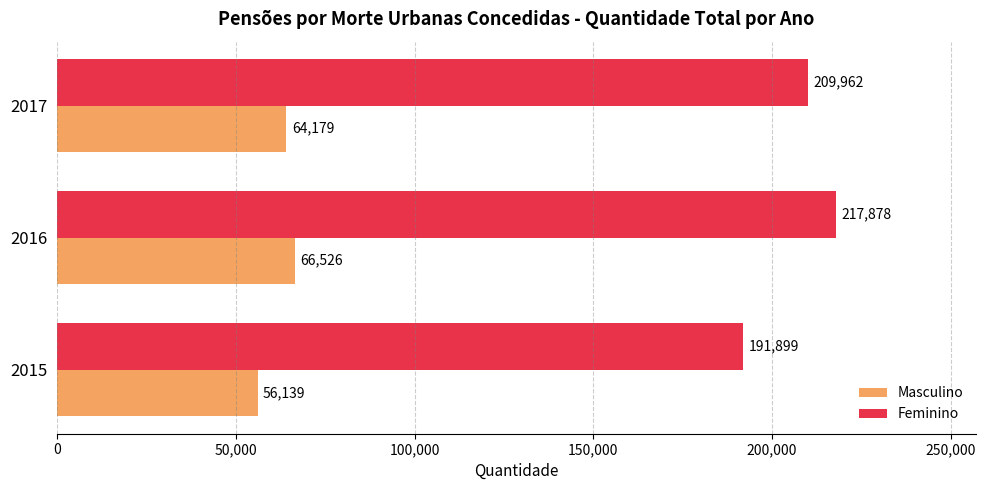

Which series has the largest range (max minus min)?

Feminino